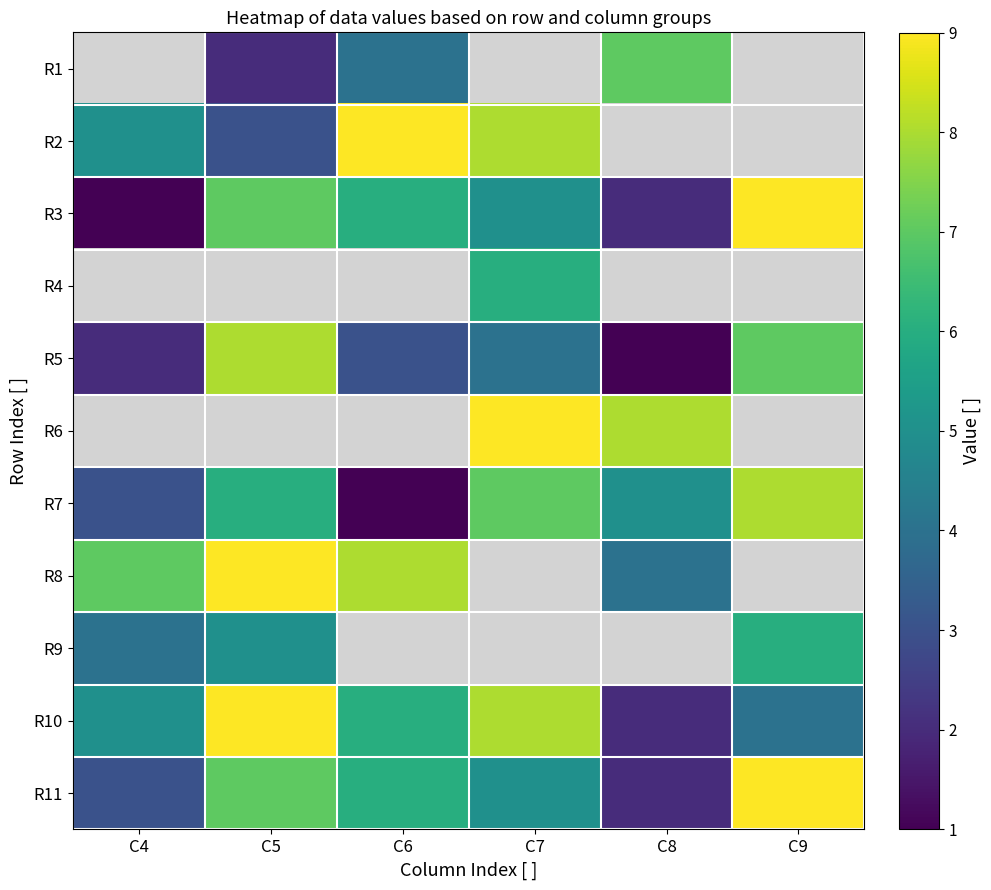

Where does the R10 series first go above 6?

C5